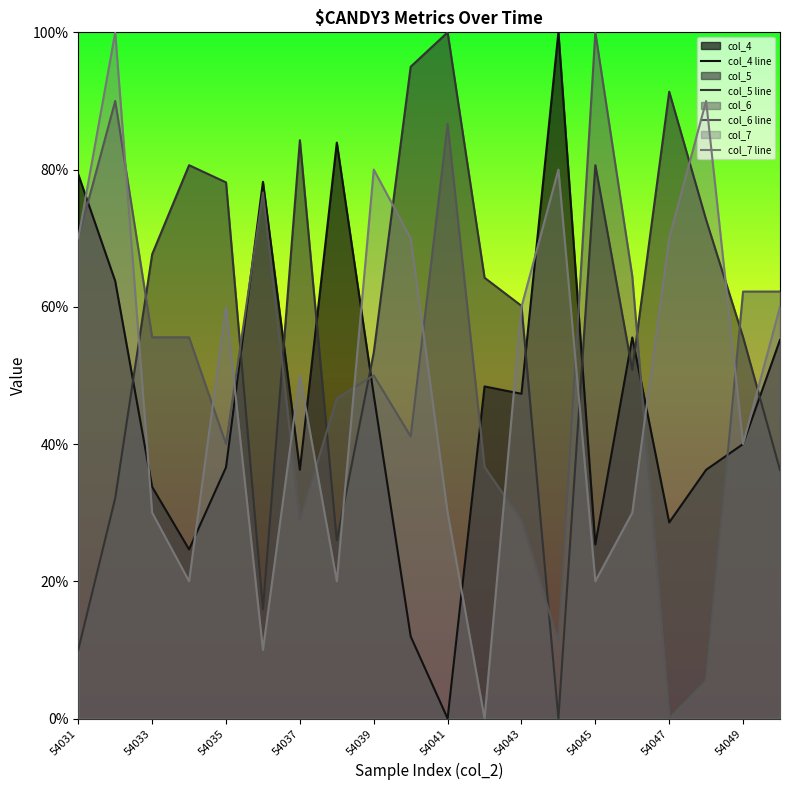

What is the maximum value for col_6 line?

100.0